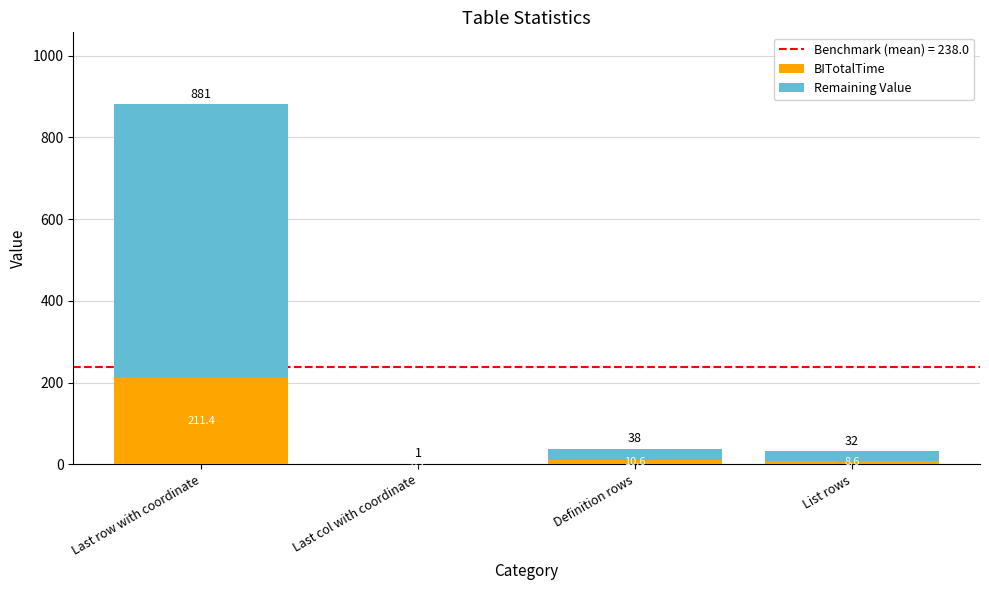

At which category is the sum across all series the highest?

Last row with coordinate